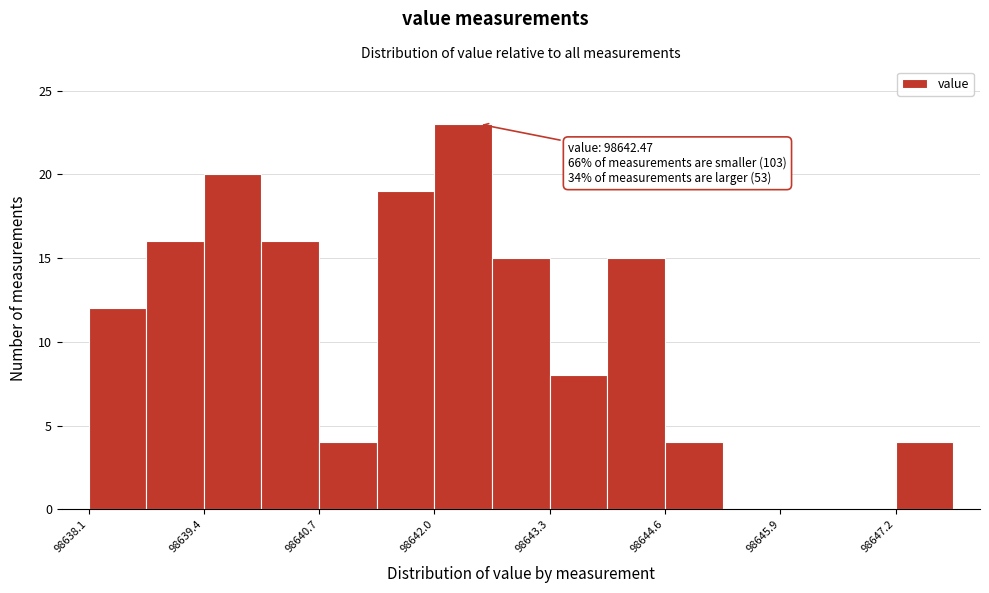

Read against the x-axis, roughly where is the centre of the tallest bar?

98642.2